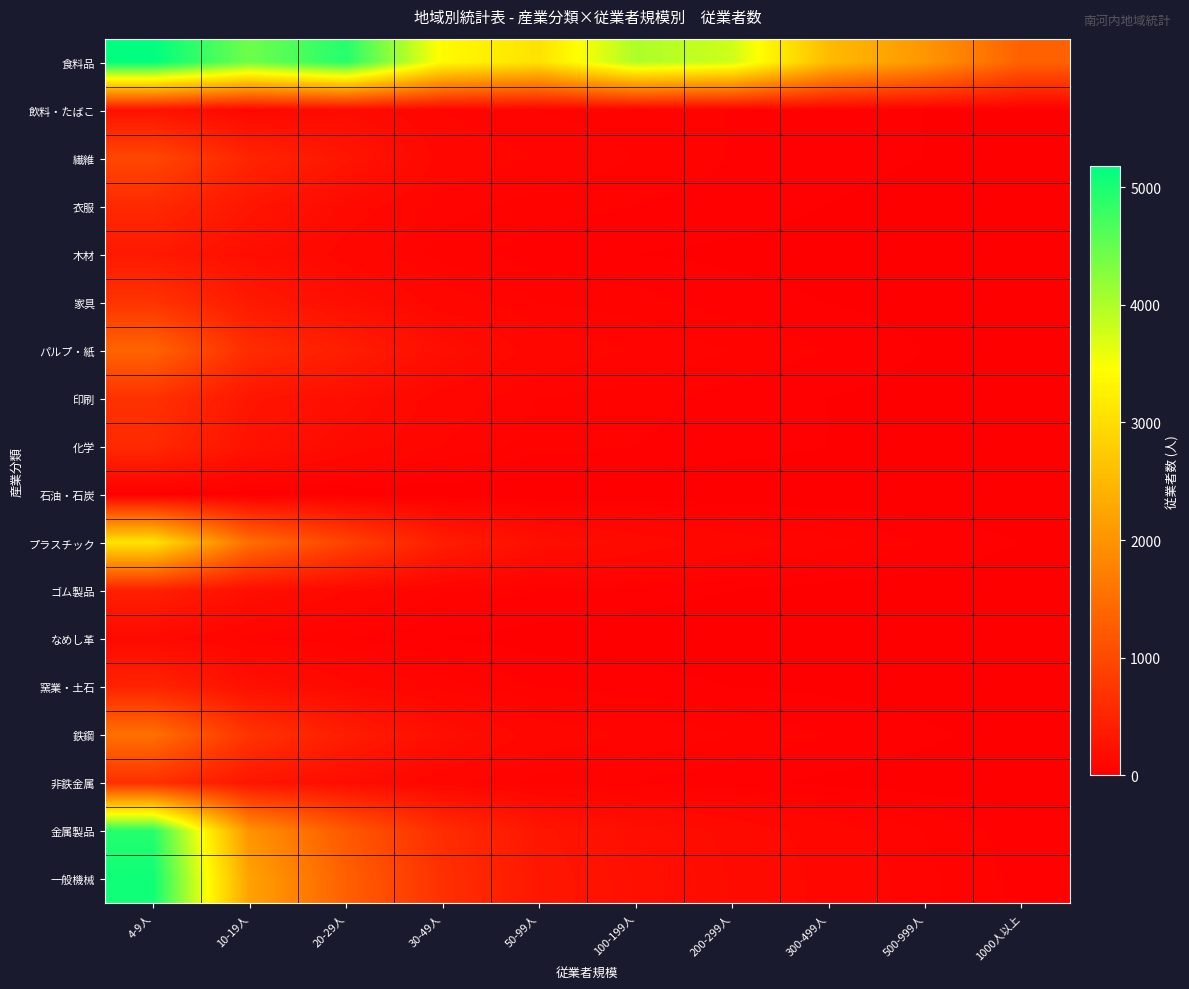

Count the number of data series in this chart.

18